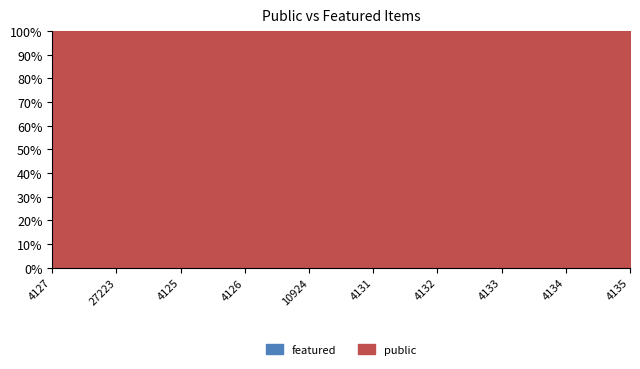

List the series in order of their overall mean, highest first.

public, featured